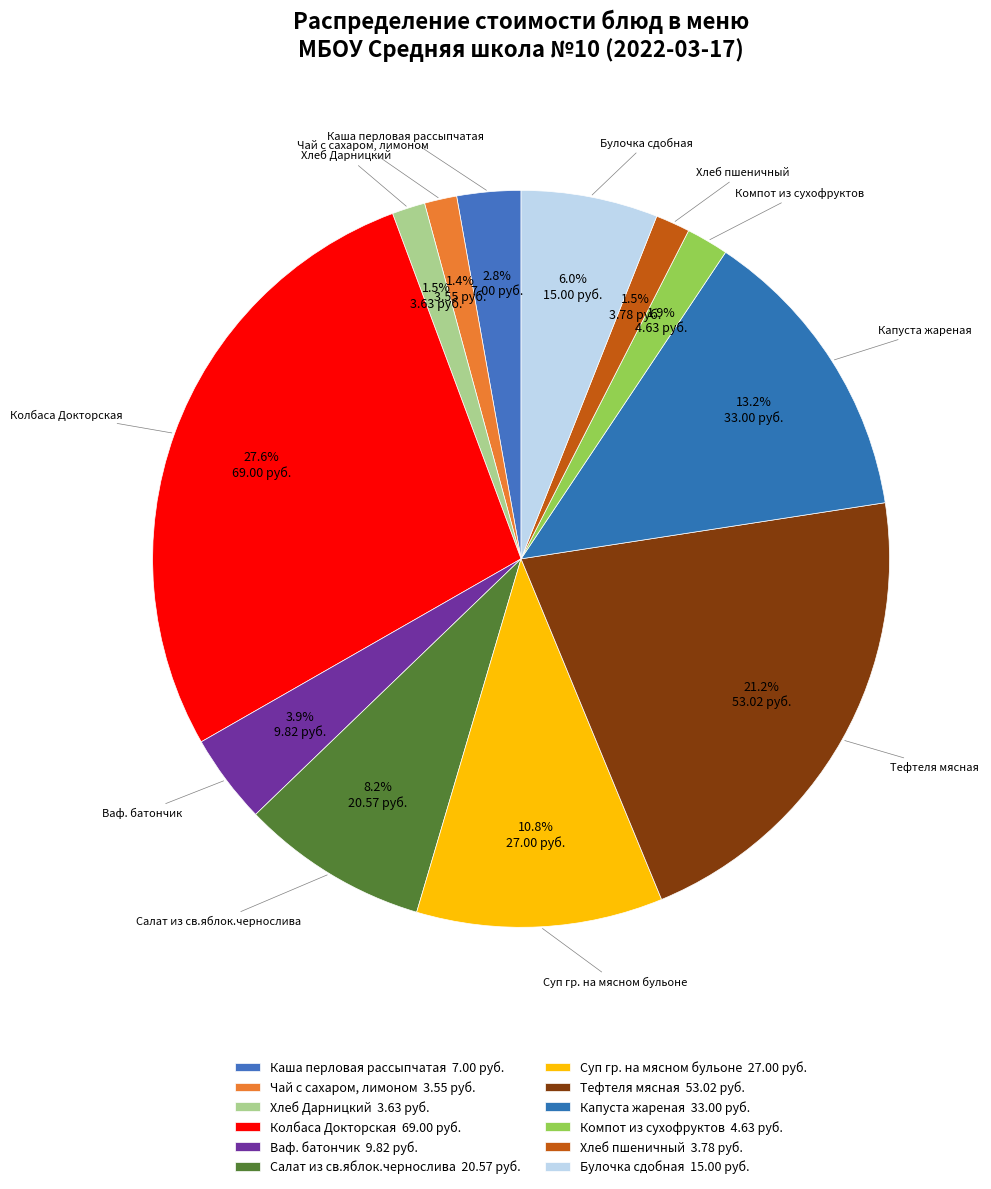

Count the number of slices in the pie.

12